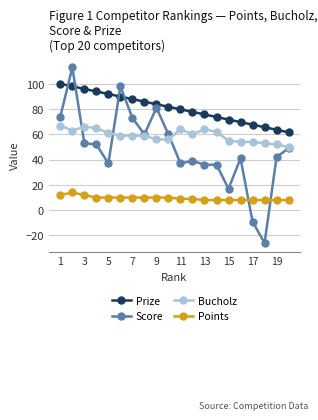

Which series has the widest spread of values?

Score